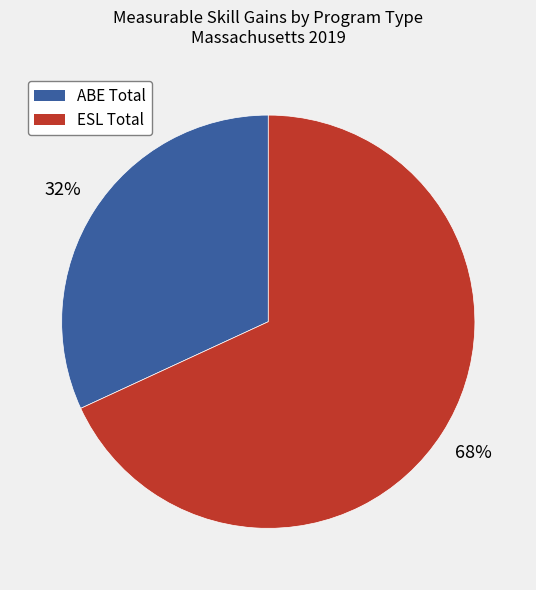

Which has a higher value, ABE Total or ESL Total?

ESL Total